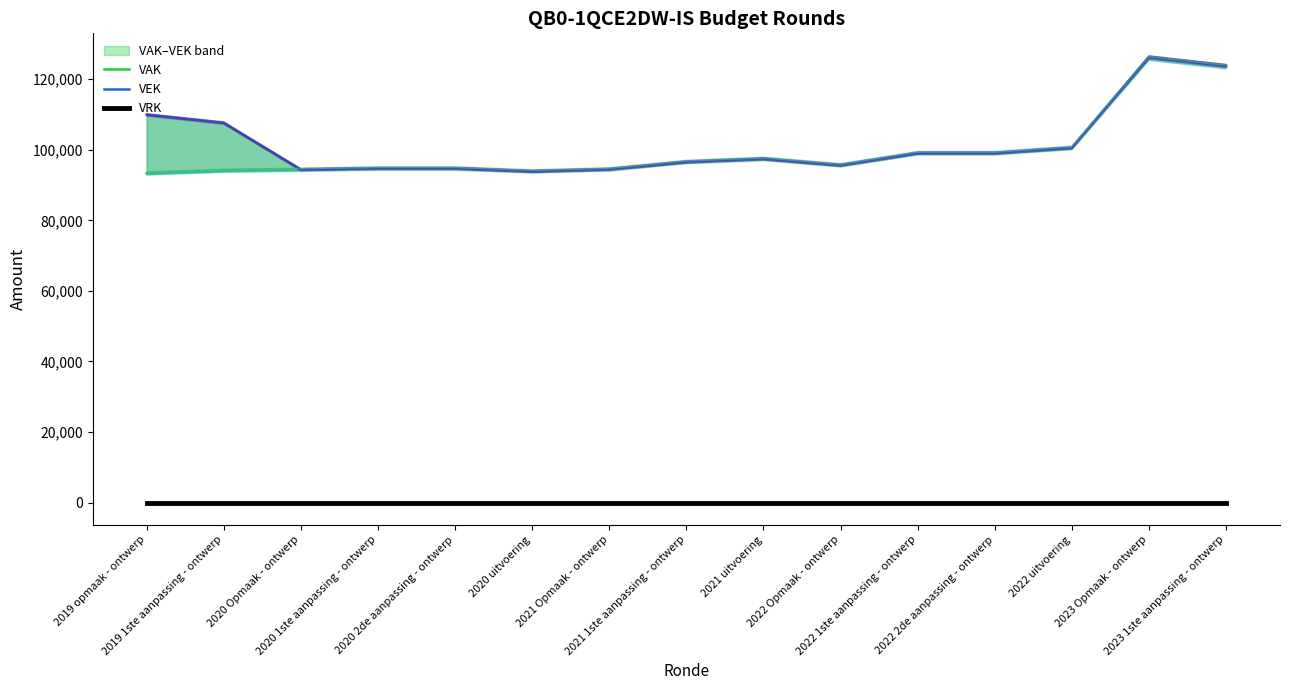

Reading left to right, extract all data points from this chart.

VAK: 2019 opmaak - ontwerp=93331	2019 1ste aanpassing - ontwerp=94104	2020 Opmaak - ontwerp=94393	2020 1ste aanpassing - ontwerp=94739	2020 2de aanpassing - ontwerp=94739	2020 uitvoering=93912	2021 Opmaak - ontwerp=94484	2021 1ste aanpassing - ontwerp=96582	2021 uitvoering=97457	2022 Opmaak - ontwerp=95640	2022 1ste aanpassing - ontwerp=99074	2022 2de aanpassing - ontwerp=99074	2022 uitvoering=100575	2023 Opmaak - ontwerp=126009	2023 1ste aanpassing - ontwerp=123577
VEK: 2019 opmaak - ontwerp=109958	2019 1ste aanpassing - ontwerp=107648	2020 Opmaak - ontwerp=94393	2020 1ste aanpassing - ontwerp=94739	2020 2de aanpassing - ontwerp=94739	2020 uitvoering=93912	2021 Opmaak - ontwerp=94484	2021 1ste aanpassing - ontwerp=96582	2021 uitvoering=97457	2022 Opmaak - ontwerp=95640	2022 1ste aanpassing - ontwerp=99074	2022 2de aanpassing - ontwerp=99074	2022 uitvoering=100575	2023 Opmaak - ontwerp=126310	2023 1ste aanpassing - ontwerp=123878
VRK: 2019 opmaak - ontwerp=0	2019 1ste aanpassing - ontwerp=0	2020 Opmaak - ontwerp=0	2020 1ste aanpassing - ontwerp=0	2020 2de aanpassing - ontwerp=0	2020 uitvoering=0	2021 Opmaak - ontwerp=0	2021 1ste aanpassing - ontwerp=0	2021 uitvoering=0	2022 Opmaak - ontwerp=0	2022 1ste aanpassing - ontwerp=0	2022 2de aanpassing - ontwerp=0	2022 uitvoering=0	2023 Opmaak - ontwerp=0	2023 1ste aanpassing - ontwerp=0